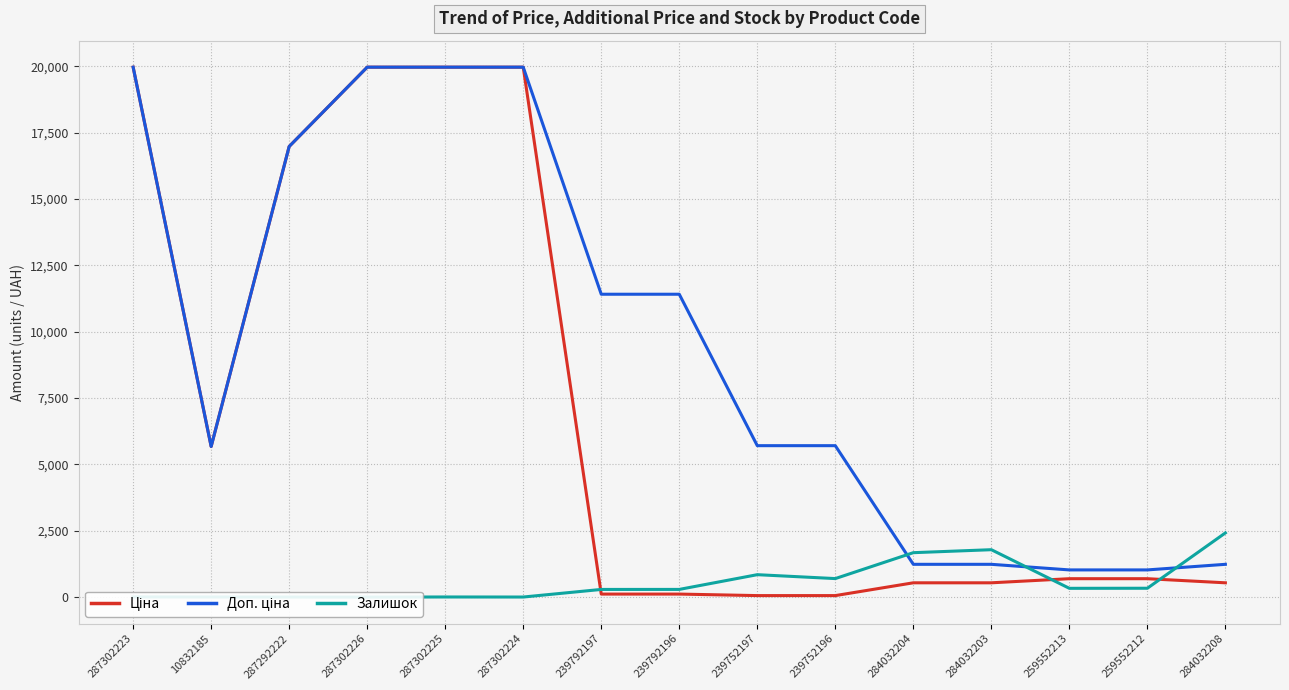

Is it true that Доп. ціна equals 8610.6 at 239752197?

False